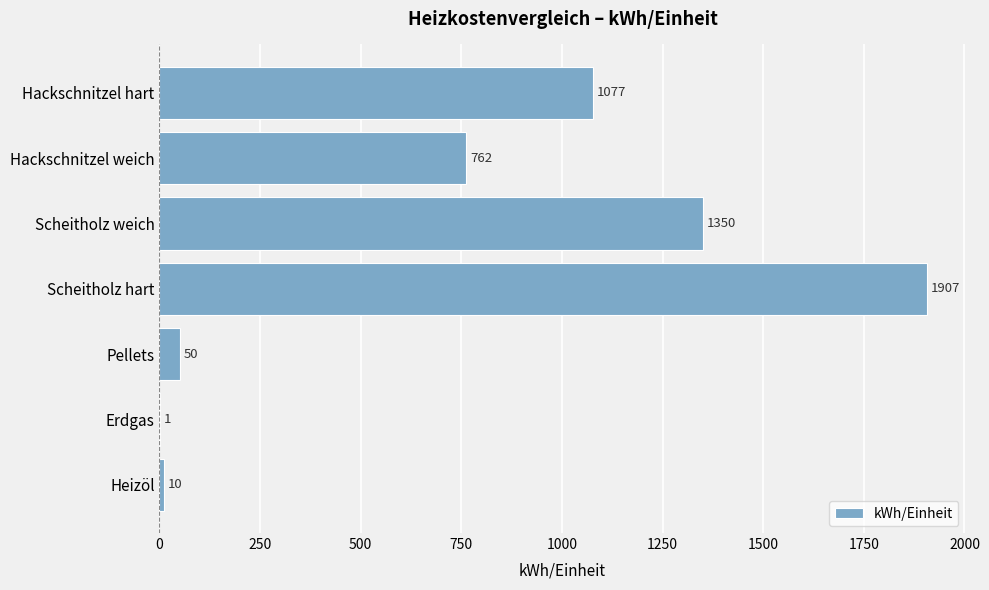

Are the bars horizontal?

Yes